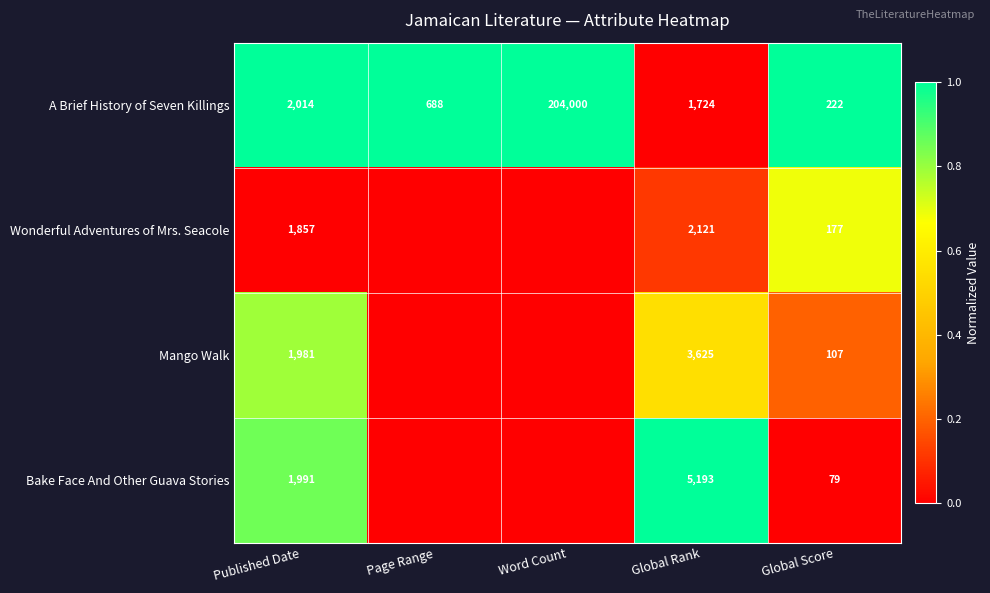

What is the spread (max minus min) of values at Global Rank?

3469